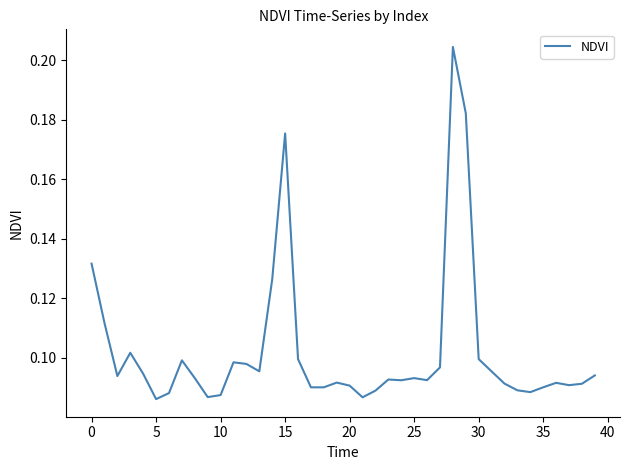

Is it true that the value at 20 is 0.0?

False